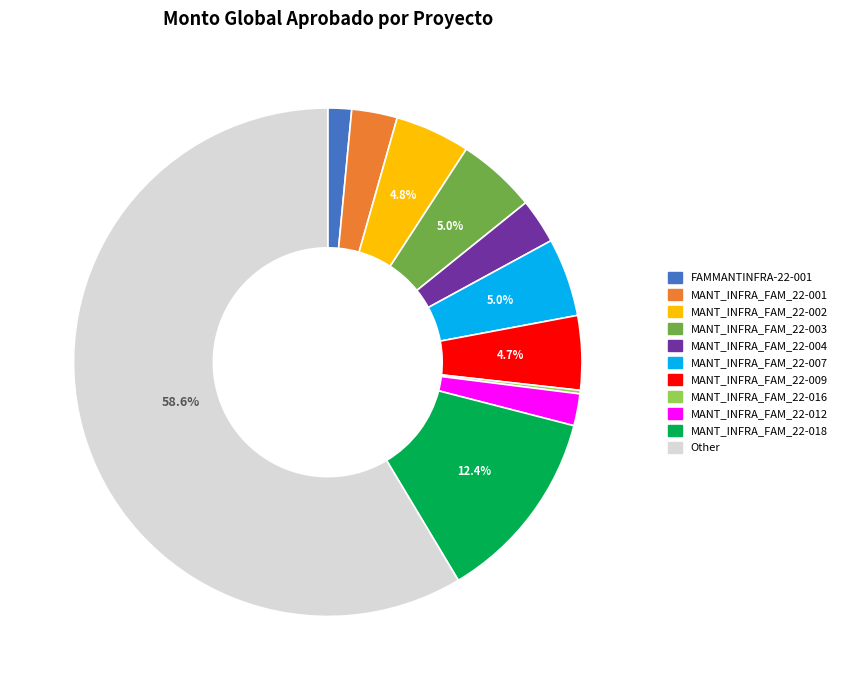

To the nearest percent, what portion does MANT_INFRA_FAM_22-004 represent?

3%